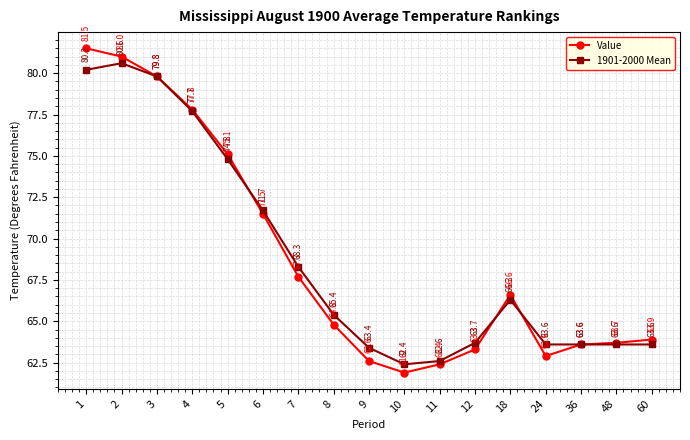

The 1901-2000 Mean series shows 68.3 at 7. True or false?

True